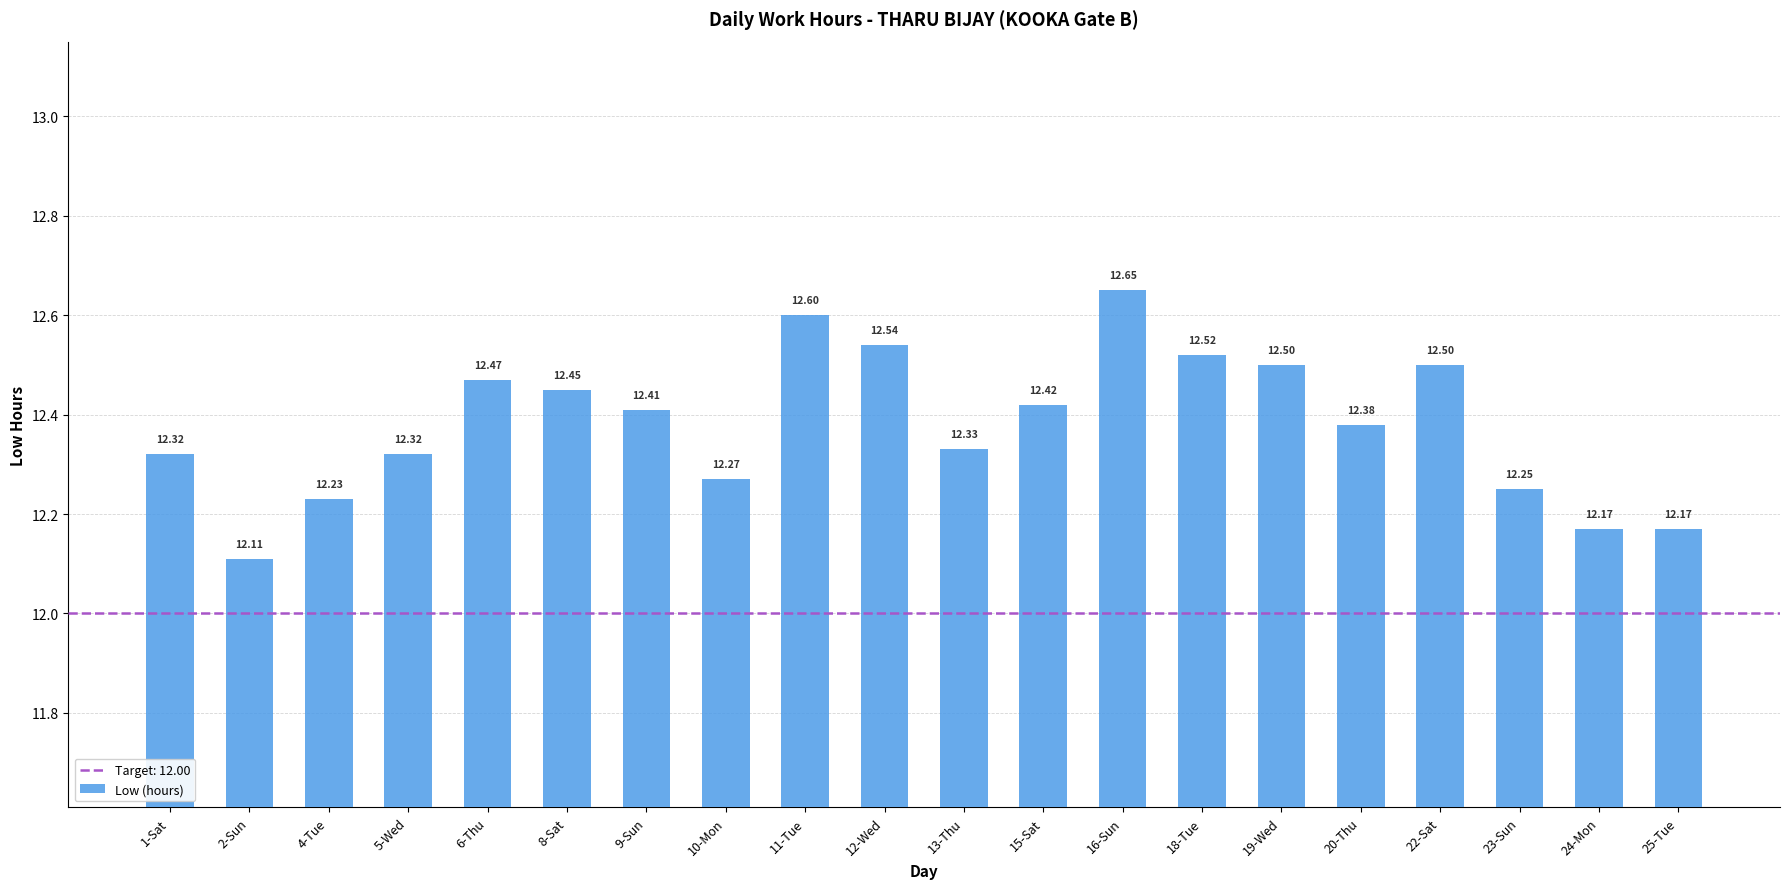

Approximately how many times larger is the value at 12-Wed compared to 16-Sun?

1.0